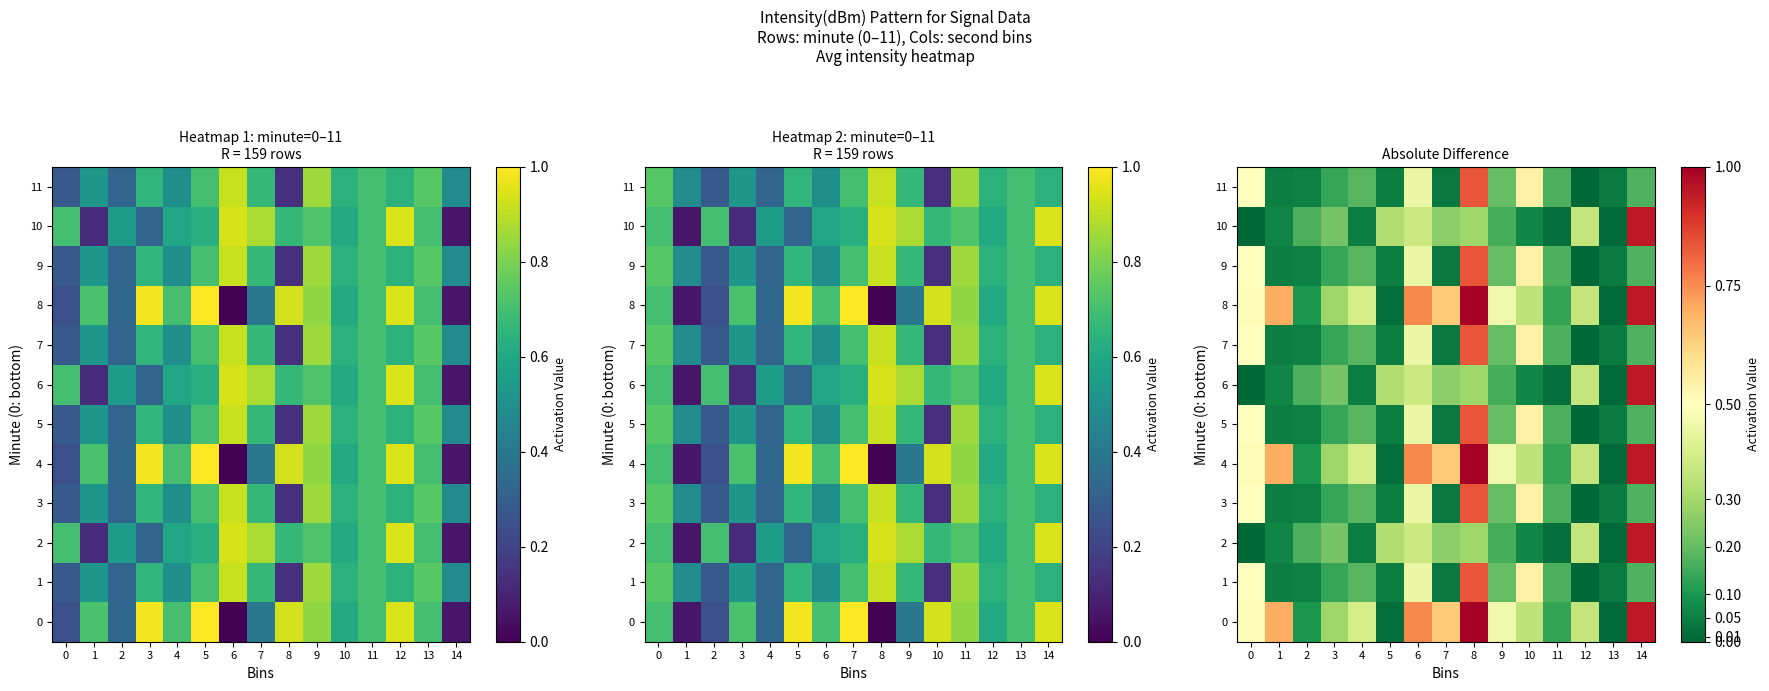

What is the sum of all 11 values?

3.4